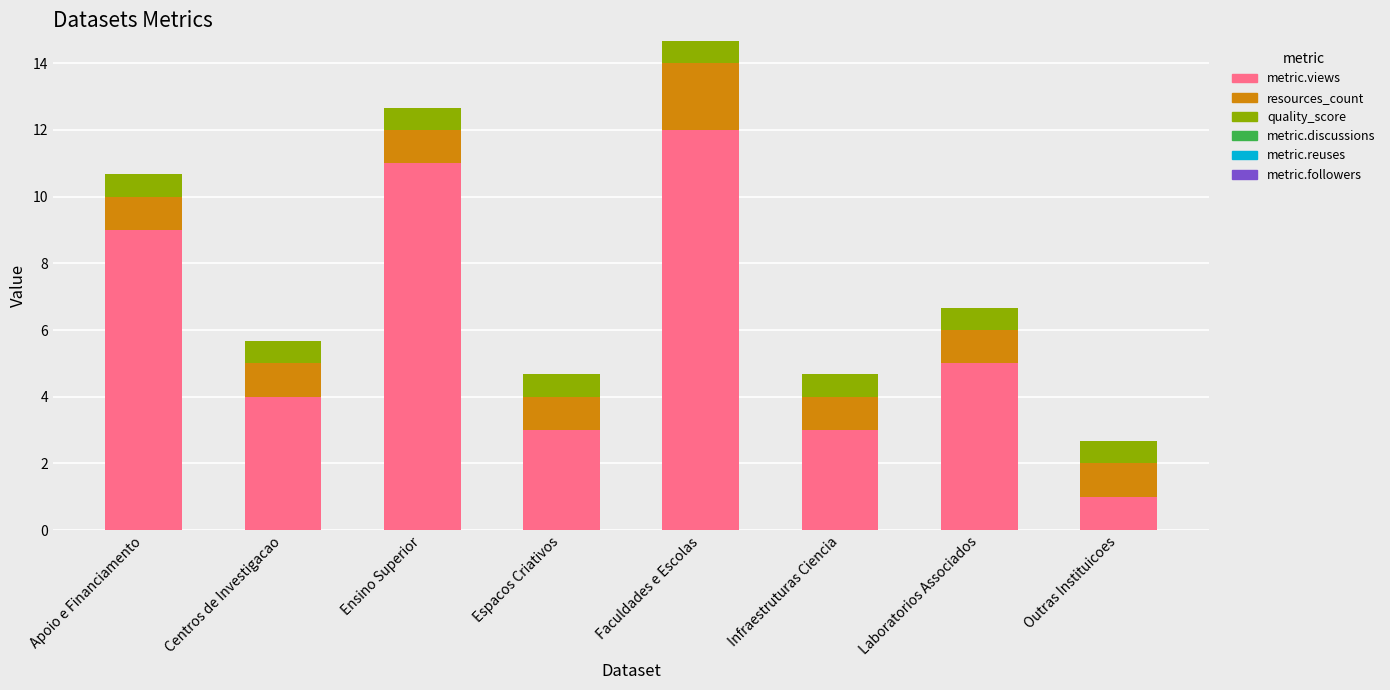

Count the number of categories in the chart.

8